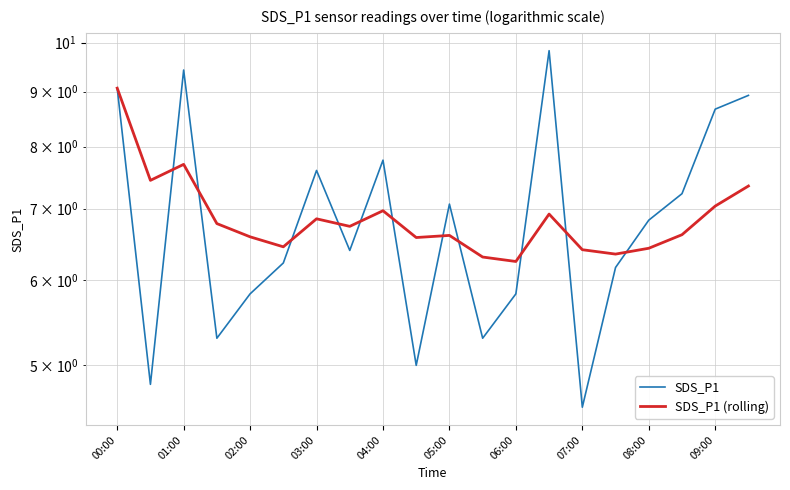

What is the value of the SDS_P1 point at the 8th from the left?

6.4